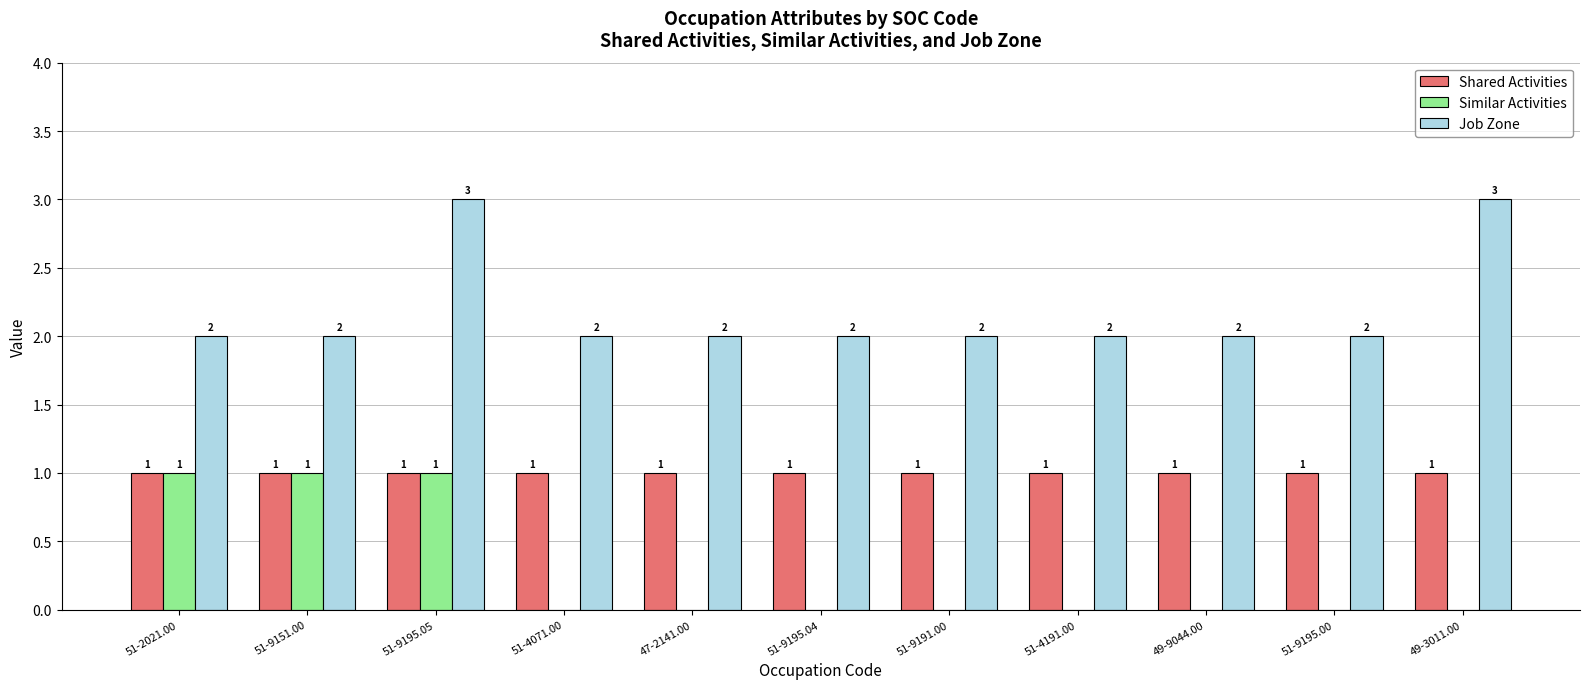

True or false: Job Zone has a value of 3 at 51-4191.00.

False